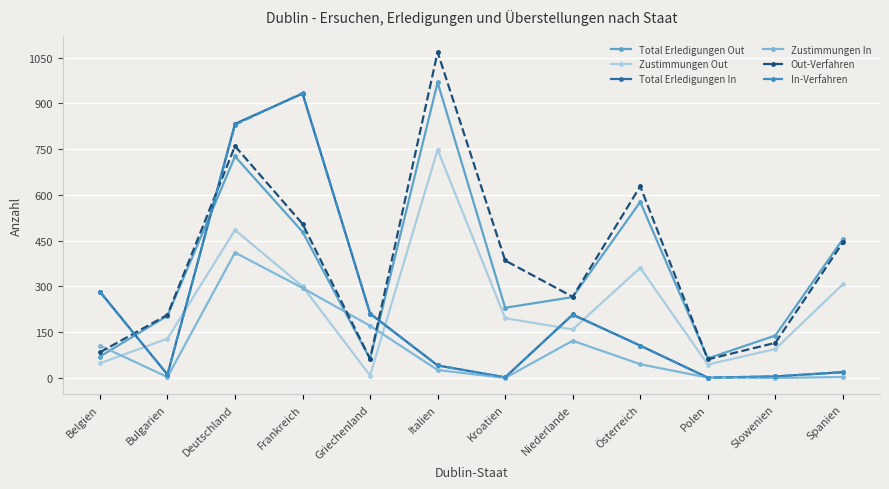

What is the label of the 8th point from the left?

Niederlande